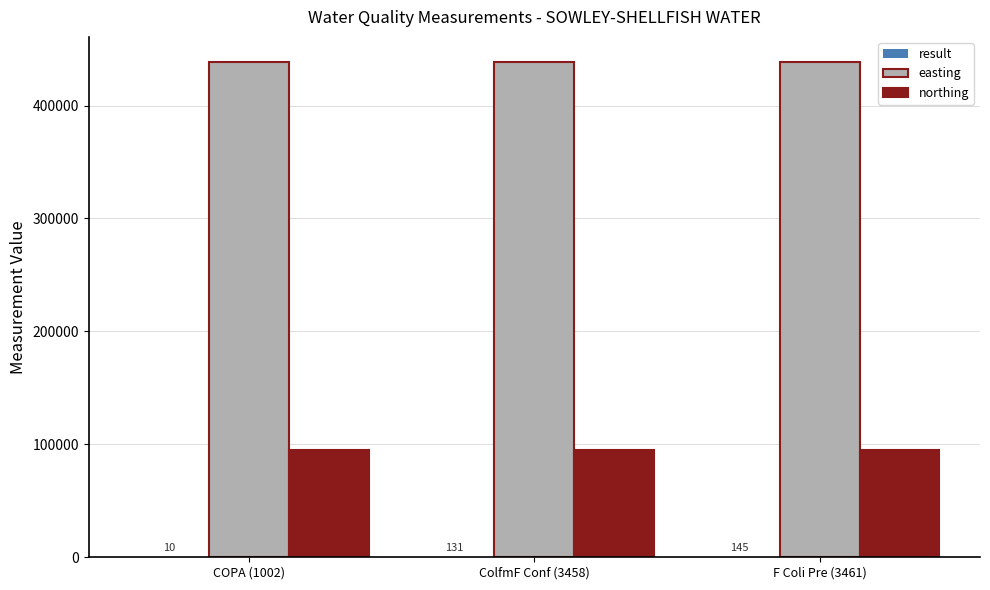

Which series has the largest total across all categories?

easting